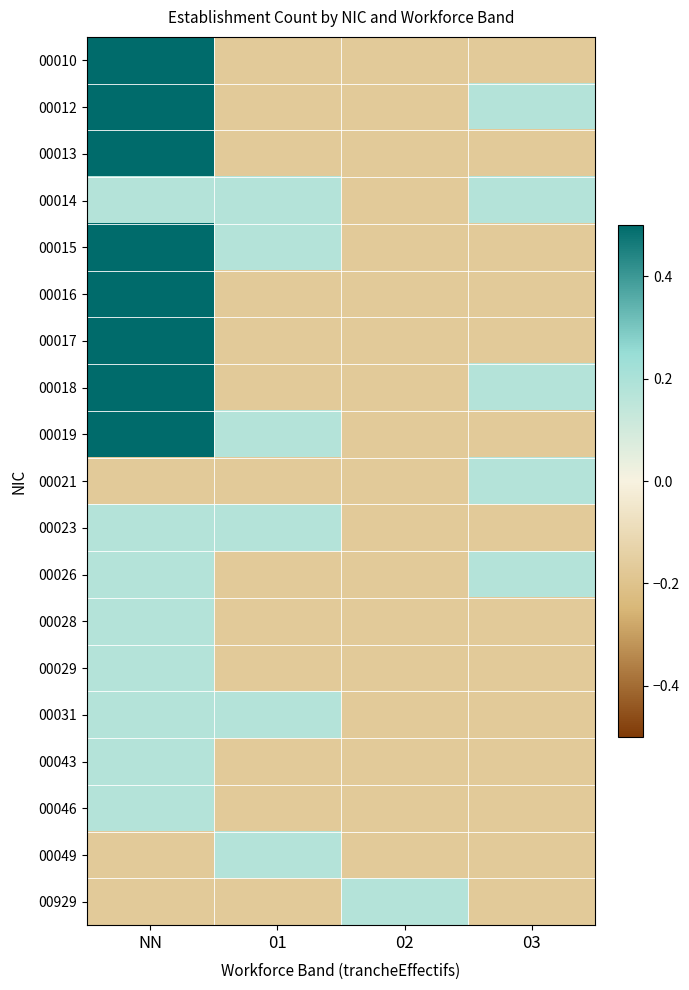

Reading left to right, what are all the values shown in this chart?

00010: NN=0.5	01=-0.2	02=-0.2	03=-0.2
00012: NN=0.5	01=-0.2	02=-0.2	03=0.2
00013: NN=0.5	01=-0.2	02=-0.2	03=-0.2
00014: NN=0.2	01=0.2	02=-0.2	03=0.2
00015: NN=0.5	01=0.2	02=-0.2	03=-0.2
00016: NN=0.5	01=-0.2	02=-0.2	03=-0.2
00017: NN=0.5	01=-0.2	02=-0.2	03=-0.2
00018: NN=0.5	01=-0.2	02=-0.2	03=0.2
00019: NN=0.5	01=0.2	02=-0.2	03=-0.2
00021: NN=-0.2	01=-0.2	02=-0.2	03=0.2
00023: NN=0.2	01=0.2	02=-0.2	03=-0.2
00026: NN=0.2	01=-0.2	02=-0.2	03=0.2
00028: NN=0.2	01=-0.2	02=-0.2	03=-0.2
00029: NN=0.2	01=-0.2	02=-0.2	03=-0.2
00031: NN=0.2	01=0.2	02=-0.2	03=-0.2
00043: NN=0.2	01=-0.2	02=-0.2	03=-0.2
00046: NN=0.2	01=-0.2	02=-0.2	03=-0.2
00049: NN=-0.2	01=0.2	02=-0.2	03=-0.2
00929: NN=-0.2	01=-0.2	02=0.2	03=-0.2